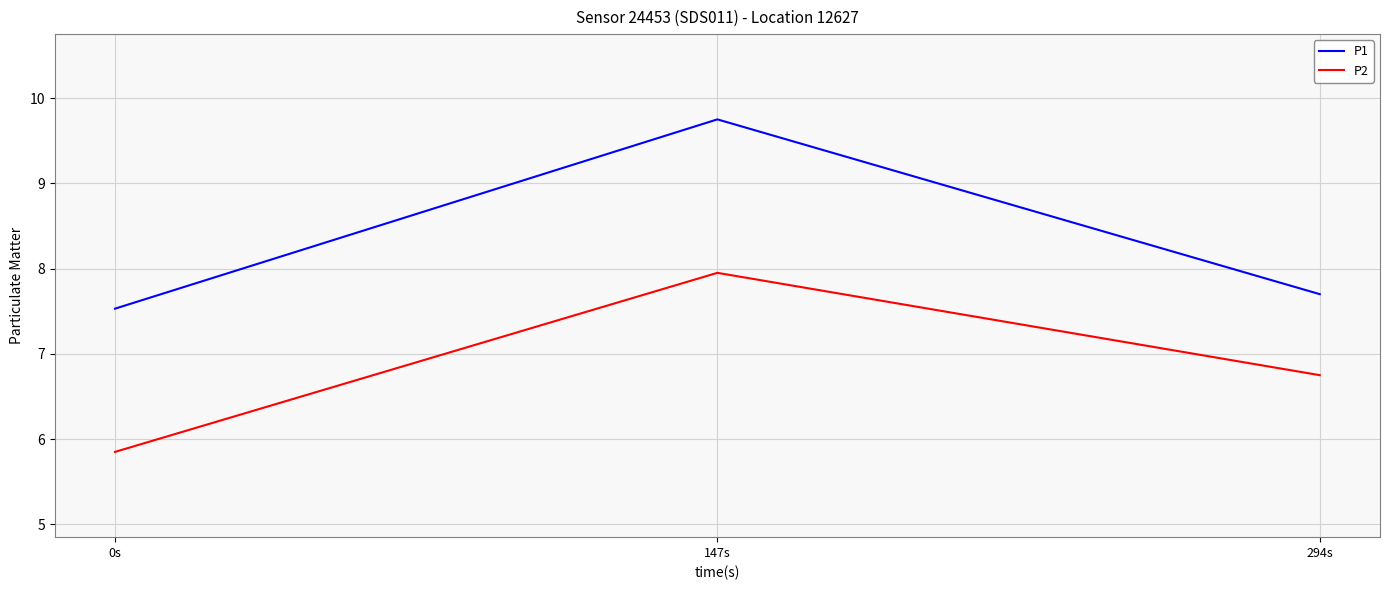

What position from the right is 147s?

2